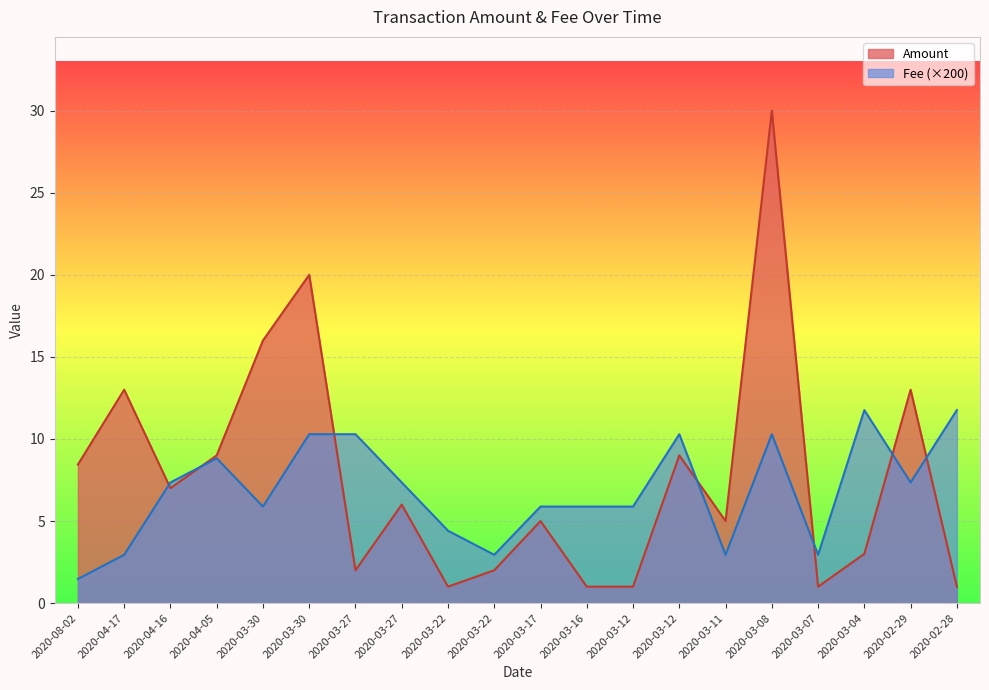

What is the difference between the second highest and second lowest values in the Amount series?

19.0